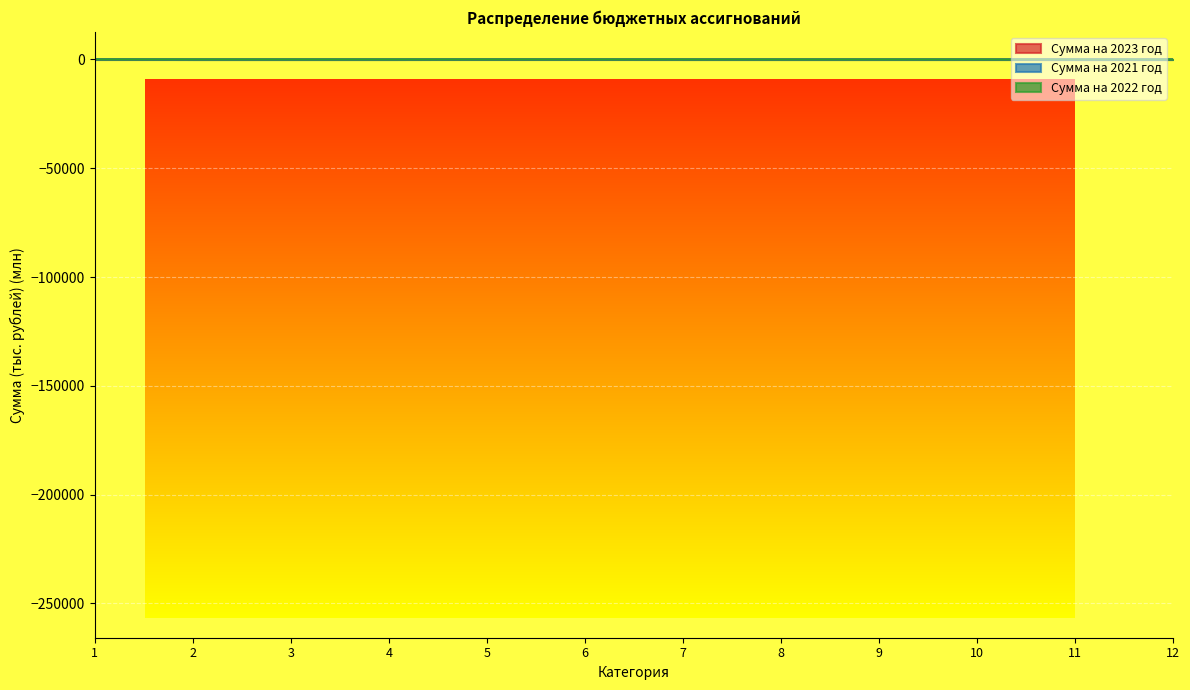

How many series are shown in this chart?

3